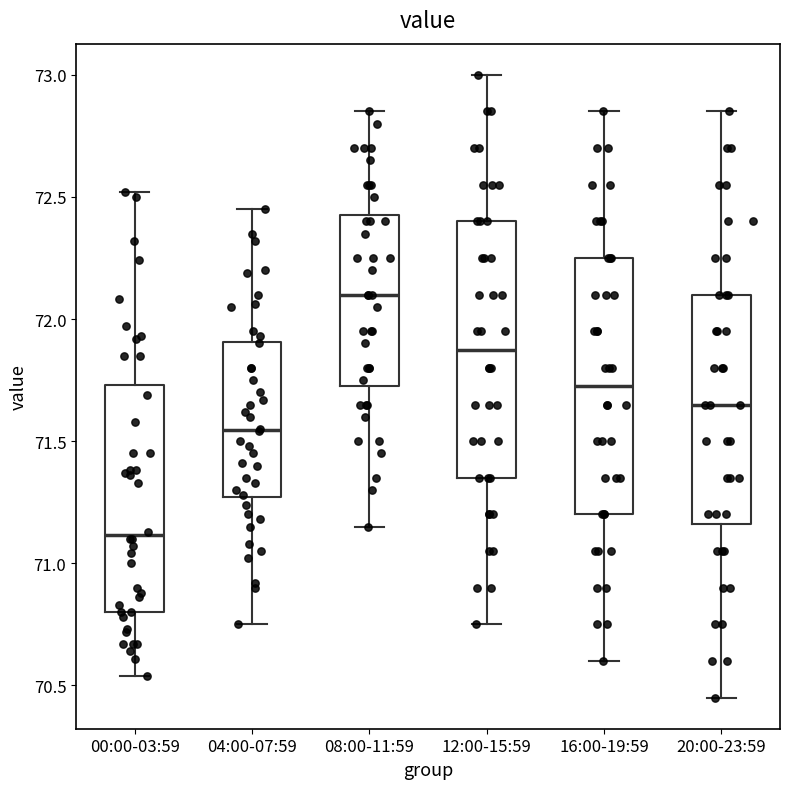

Which box's median line is the highest?

08:00-11:59